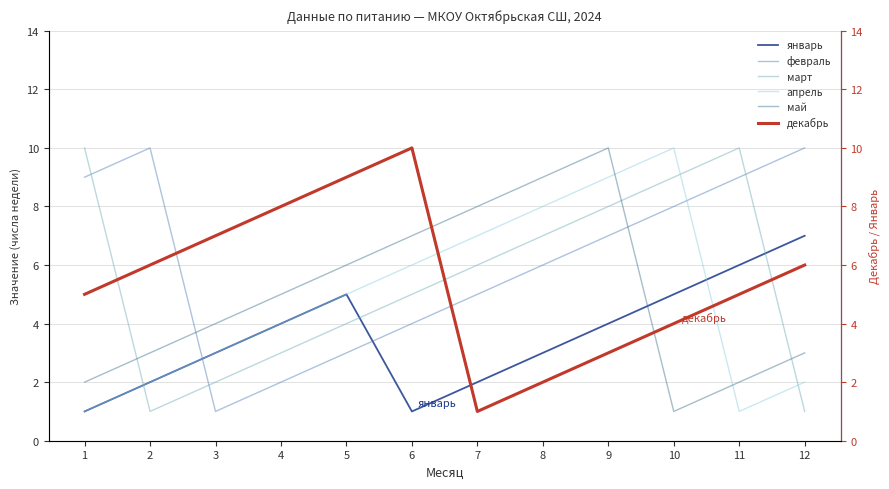

True or false: май and апрель intersect in this chart.

True